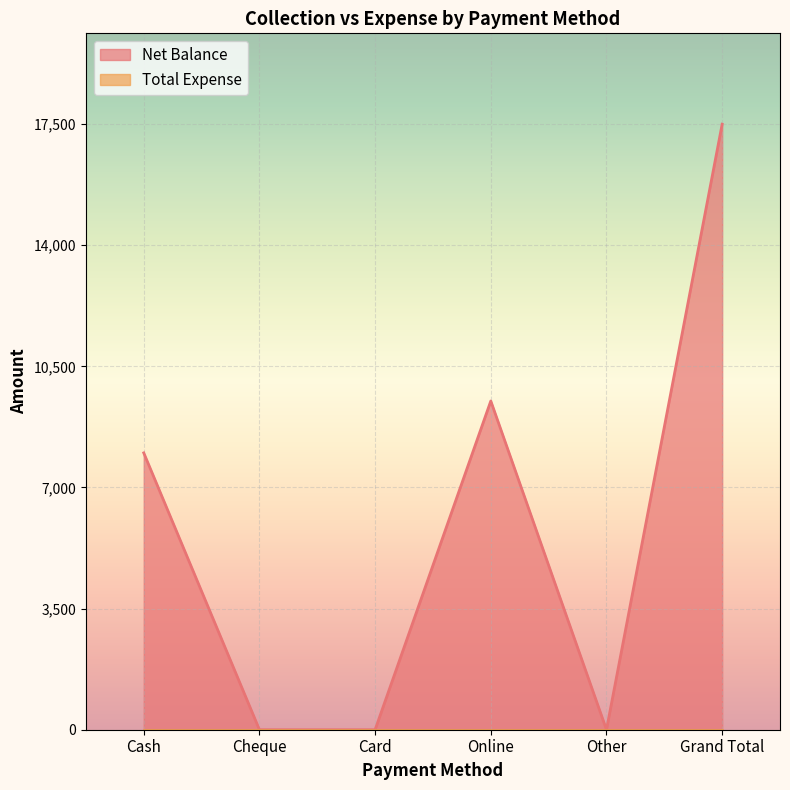

Which has a higher value, Cheque or Other?

Cheque